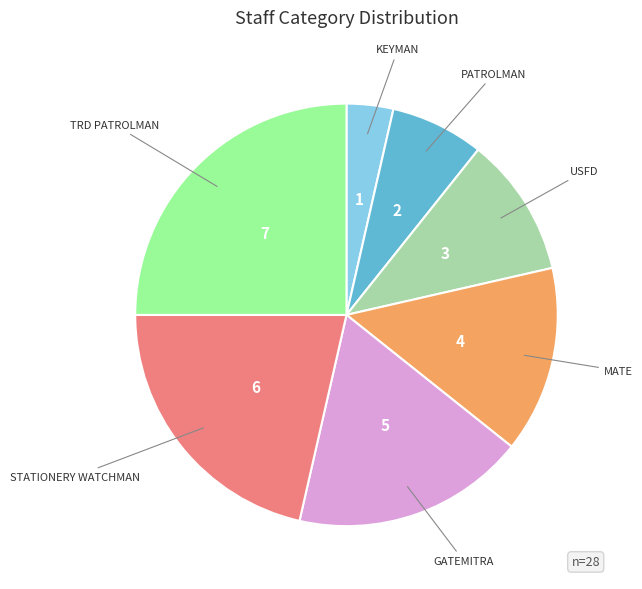

Is there any slice that represents more than half of the pie?

No